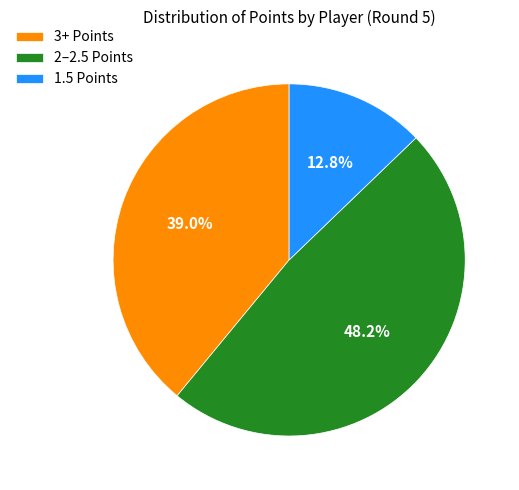

Does any single category account for the majority?

No